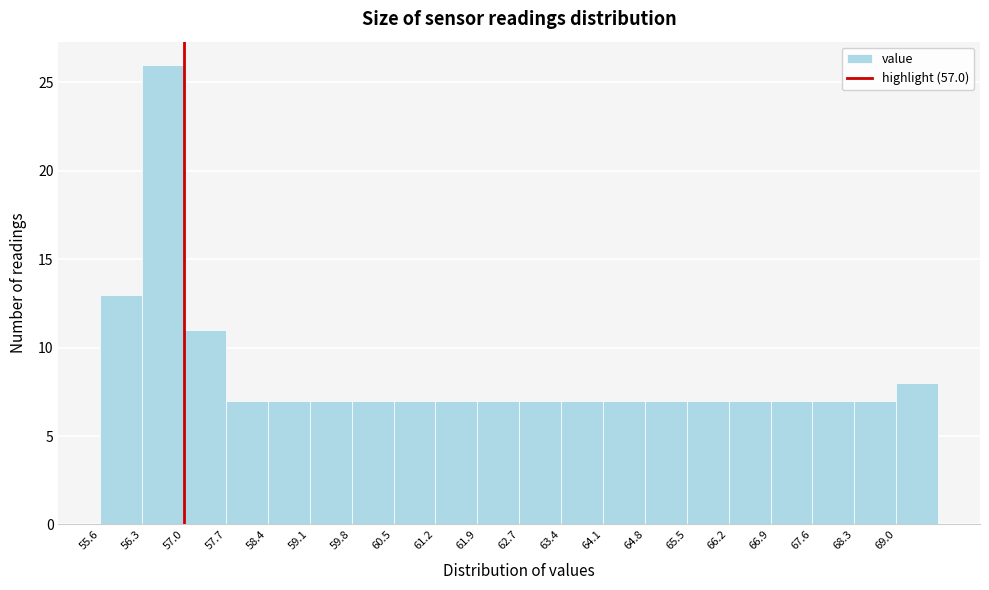

Over which range of the x-axis is the bar tallest?

56.3 to 57.0